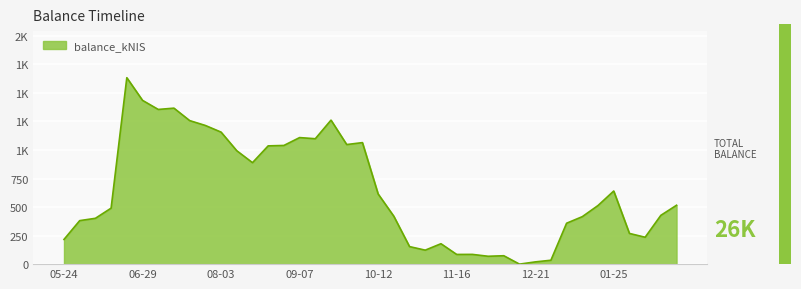

At which label does the data first exceed 513?

2023-06-22